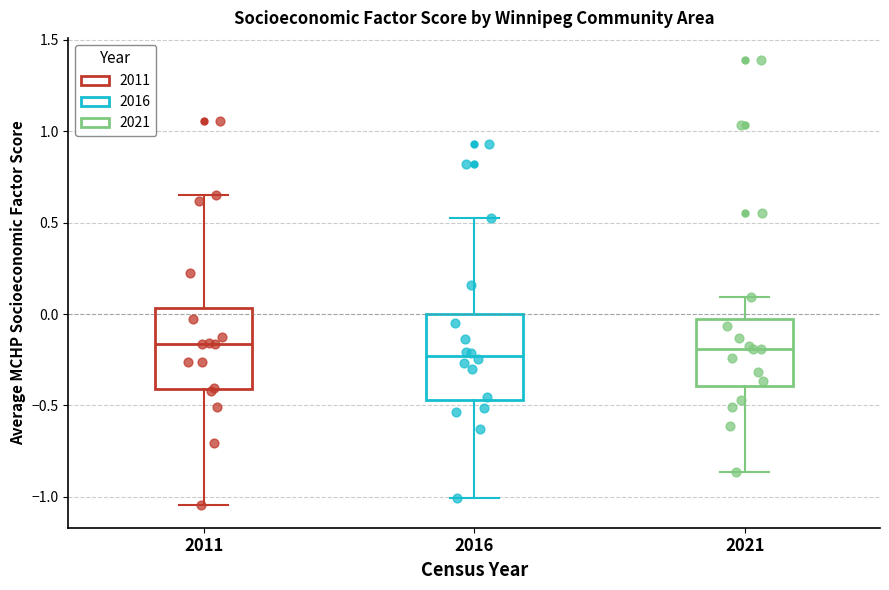

Reading left to right, transcribe this box plot: for each box, give where its median line is, the range the box spans, and where its two whiskers end, as read against the y-axis. The values are not printed on the chart, so give them approximately, as read against the axis.

2011: median -0.15, box -0.40 to 0.05, whiskers -1.05 to 0.65
2016: median -0.25, box -0.45 to 0.00, whiskers -1.00 to 0.50
2021: median -0.20, box -0.40 to -0.05, whiskers -0.85 to 0.10